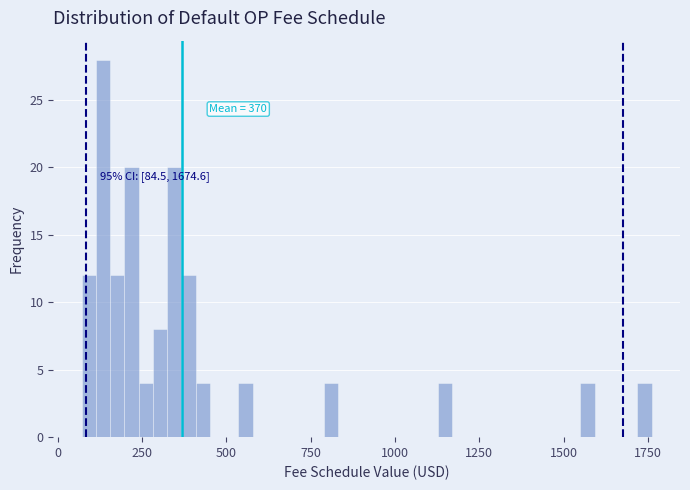

Read against the x-axis, roughly where is the centre of the tallest bar?

150